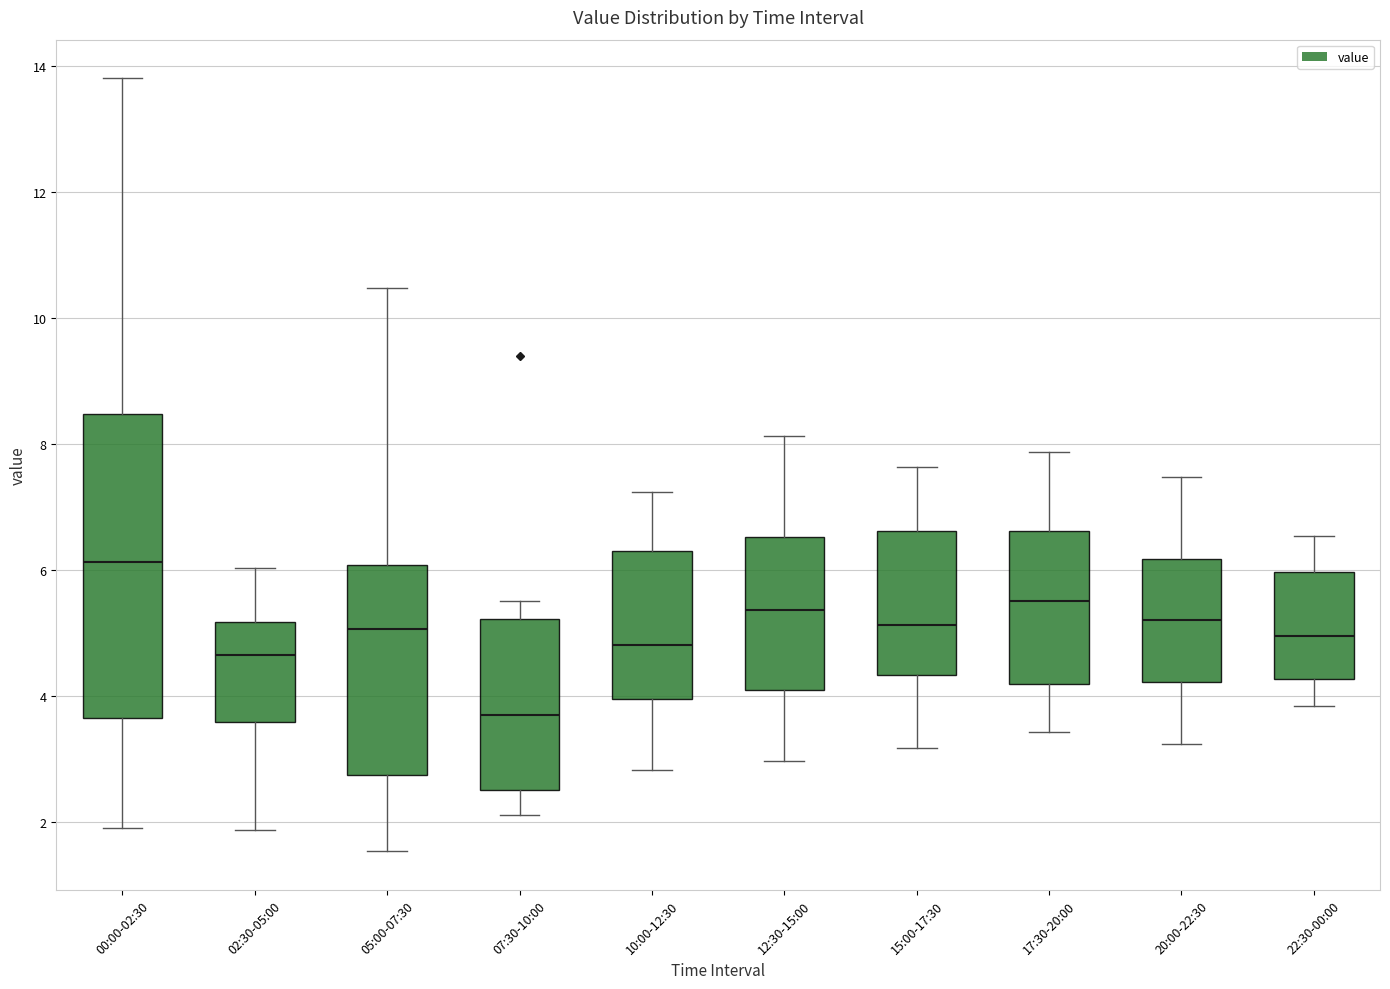

Which box is the tallest, from its lower edge to its upper edge?

00:00-02:30